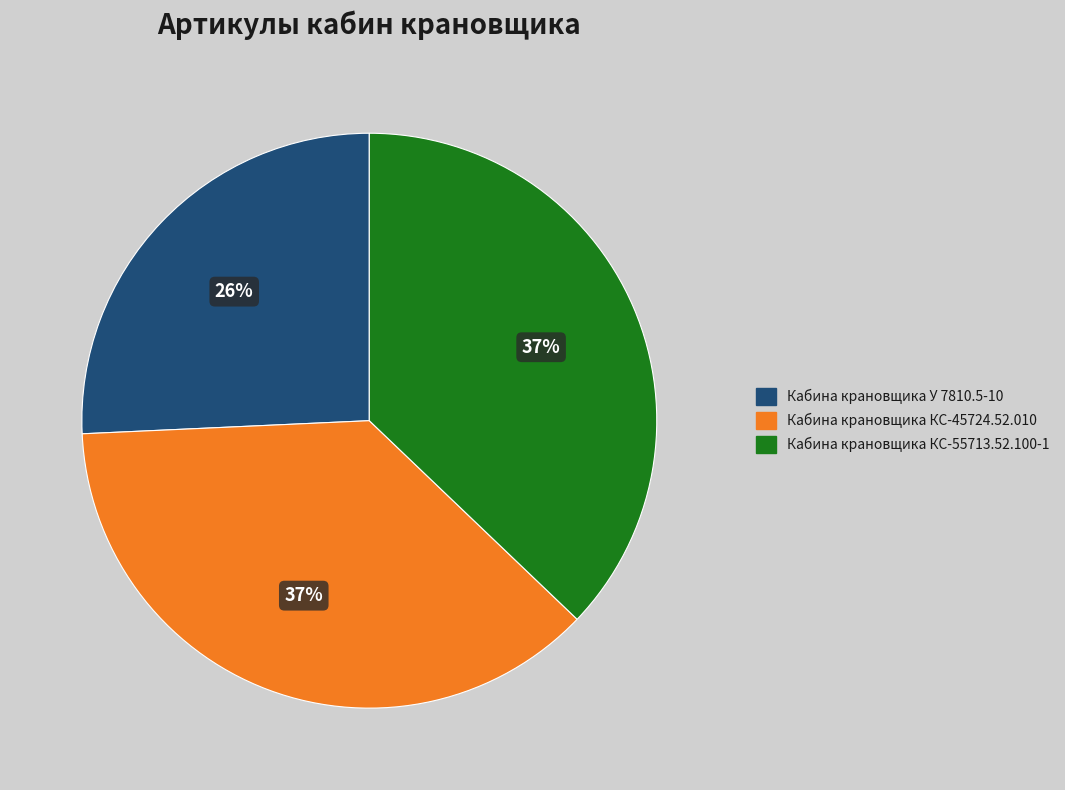

To the nearest percent, what is the difference between the largest and smallest slice percentages?

11%